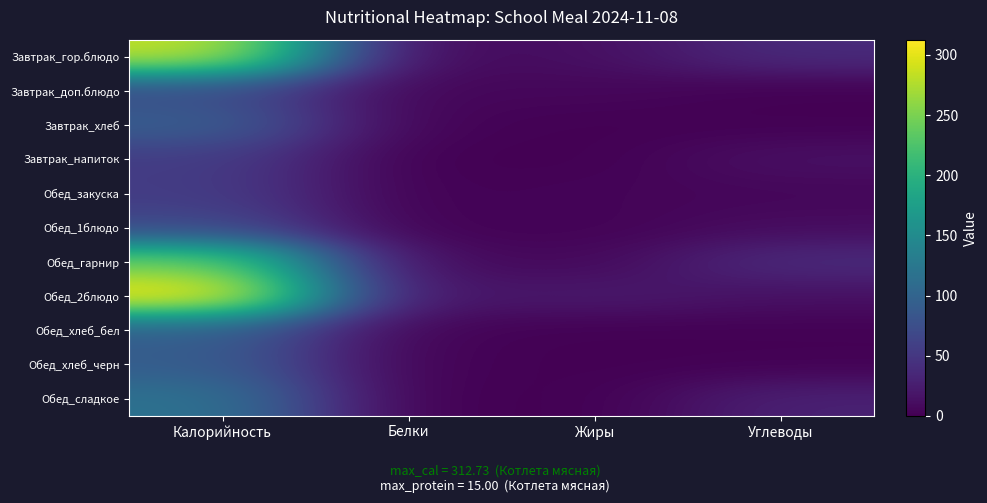

List the series in order of their peak value, lowest first.

Обед_закуска, Завтрак_напиток, Обед_1блюдо, Завтрак_доп.блюдо, Обед_хлеб_черн, Завтрак_хлеб, Обед_хлеб_бел, Обед_сладкое, Обед_гарнир, Завтрак_гор.блюдо, Обед_2блюдо